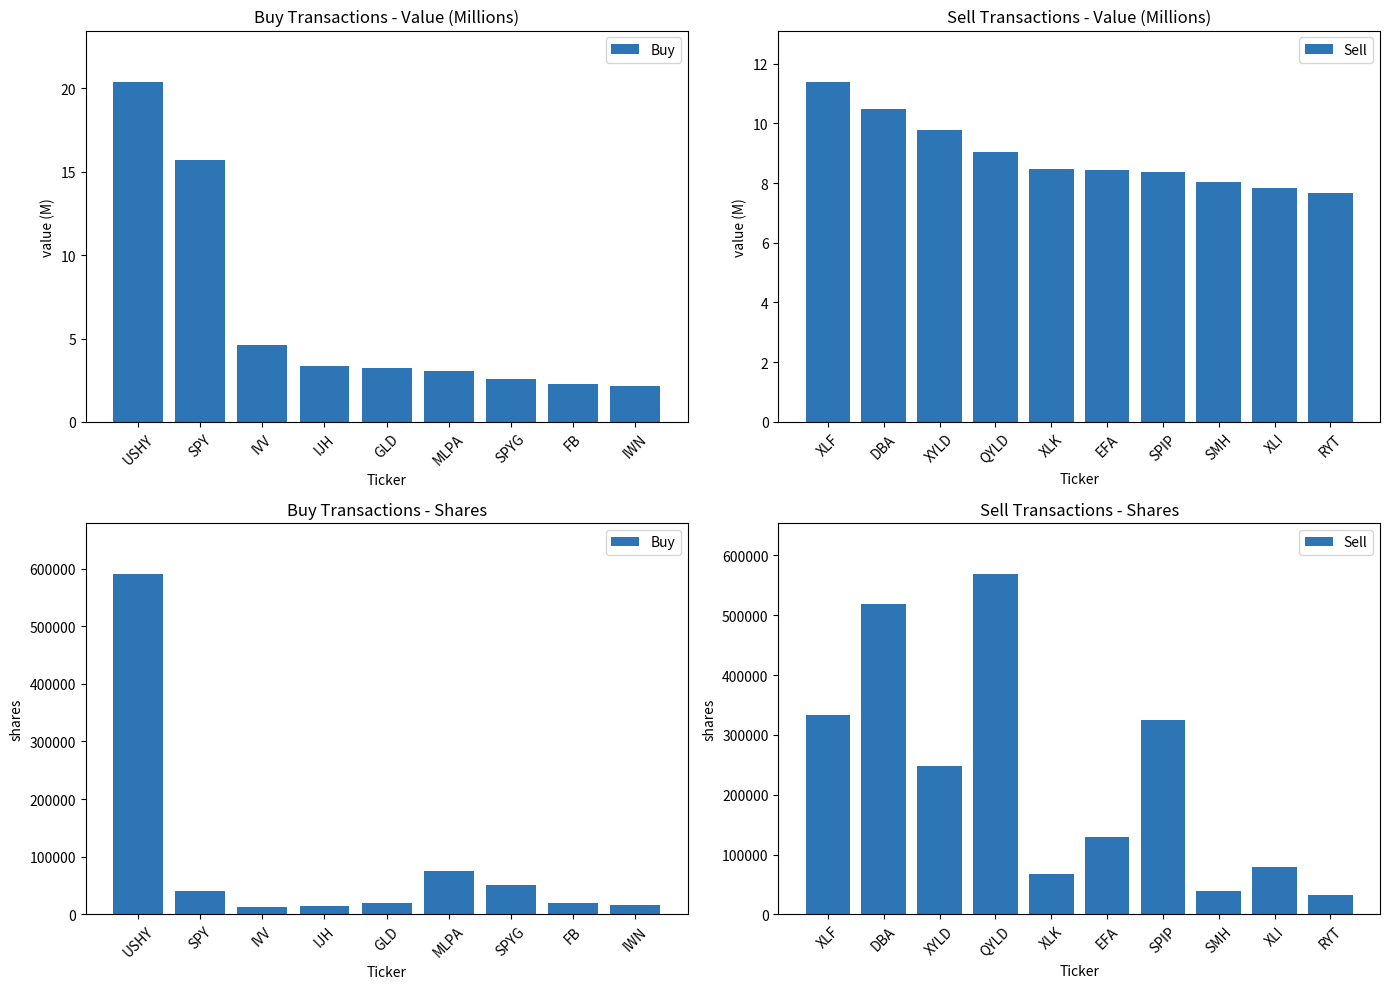

The value at SPYG is 0.7. True or false?

False